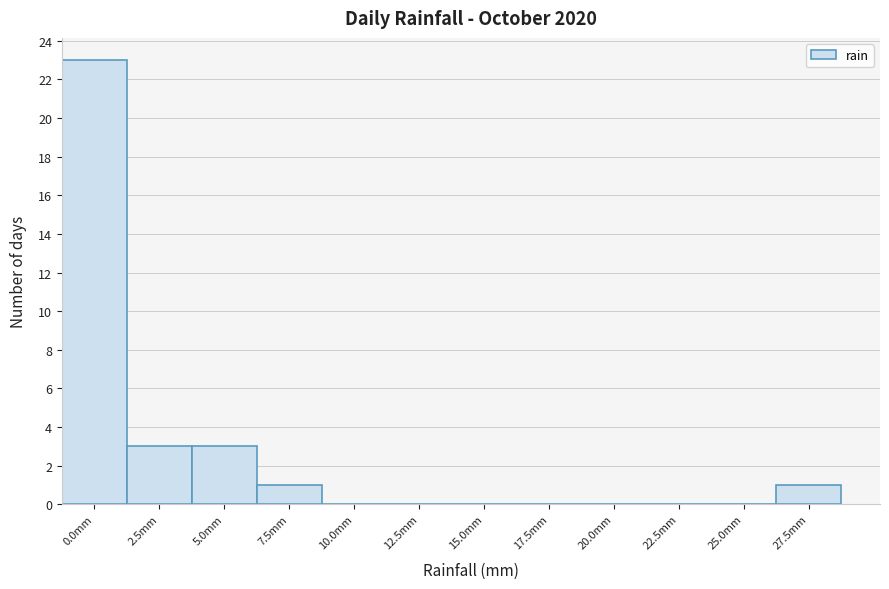

Reading left to right, what are all the values shown in this chart?

0.0mm=23	2.5mm=3	5.0mm=3	7.5mm=1	10.0mm=0	12.5mm=0	15.0mm=0	17.5mm=0	20.0mm=0	22.5mm=0	25.0mm=0	27.5mm=1